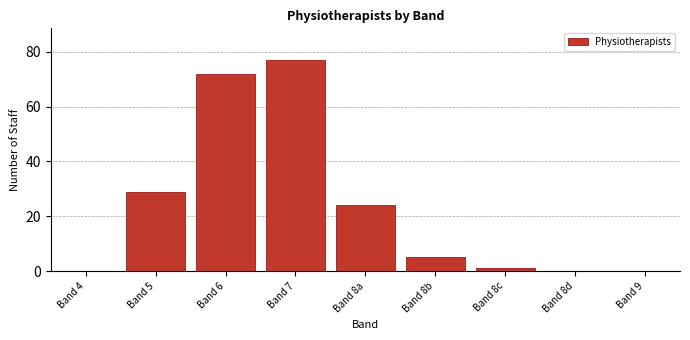

Reading right to left, list all the values displayed in this chart.

Band 9=0	Band 8d=0	Band 8c=1	Band 8b=5	Band 8a=24	Band 7=77	Band 6=72	Band 5=29	Band 4=0